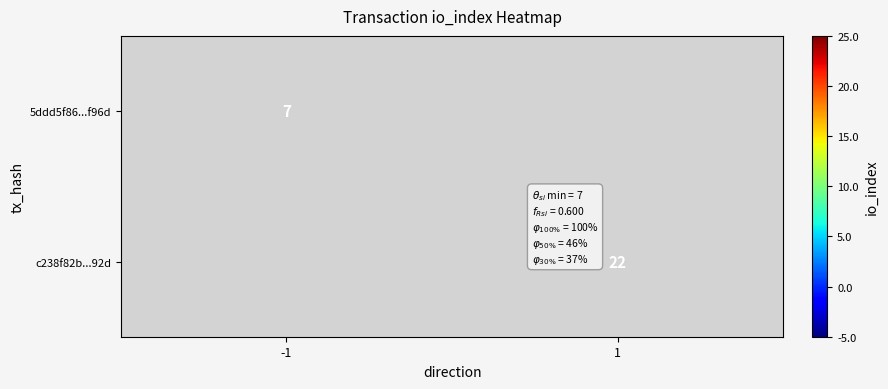

Is it true that 5ddd5f86...f96d equals 9.5 at -1?

False